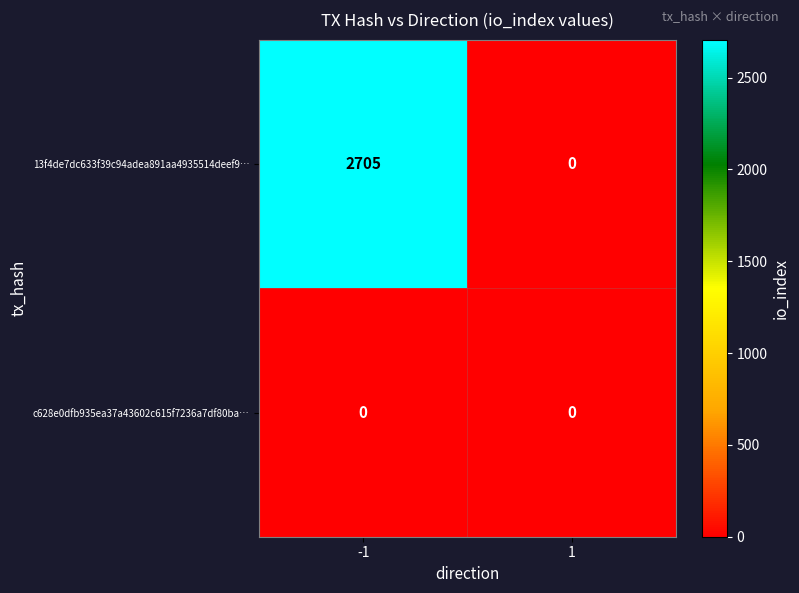

List the series in order of their overall mean, lowest first.

c628e0dfb935ea37a43602c615f7236a7df80ba…, 13f4de7dc633f39c94adea891aa4935514deef9…